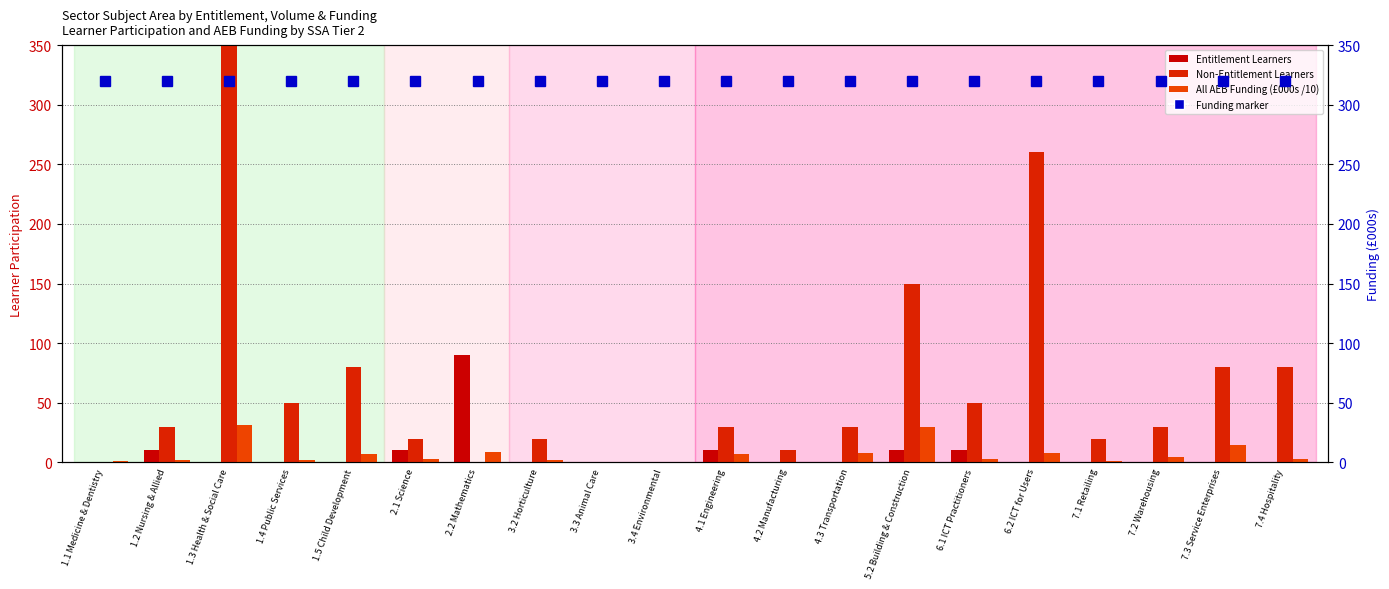

Which series has the largest total across all categories?

Non-Entitlement Learners